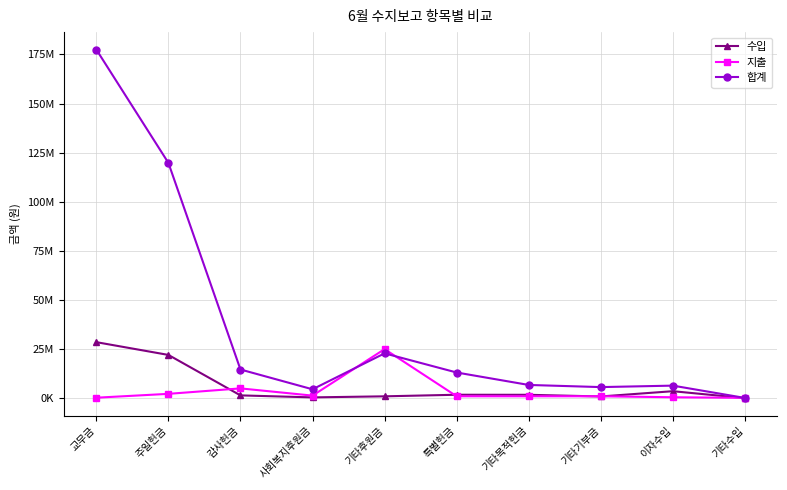

List the labels in order of 합계 value, smallest first.

기타수입, 사회복지후원금, 기타기부금, 이자수입, 기타목적헌금, 특별헌금, 감사헌금, 기타후원금, 주일헌금, 교무금